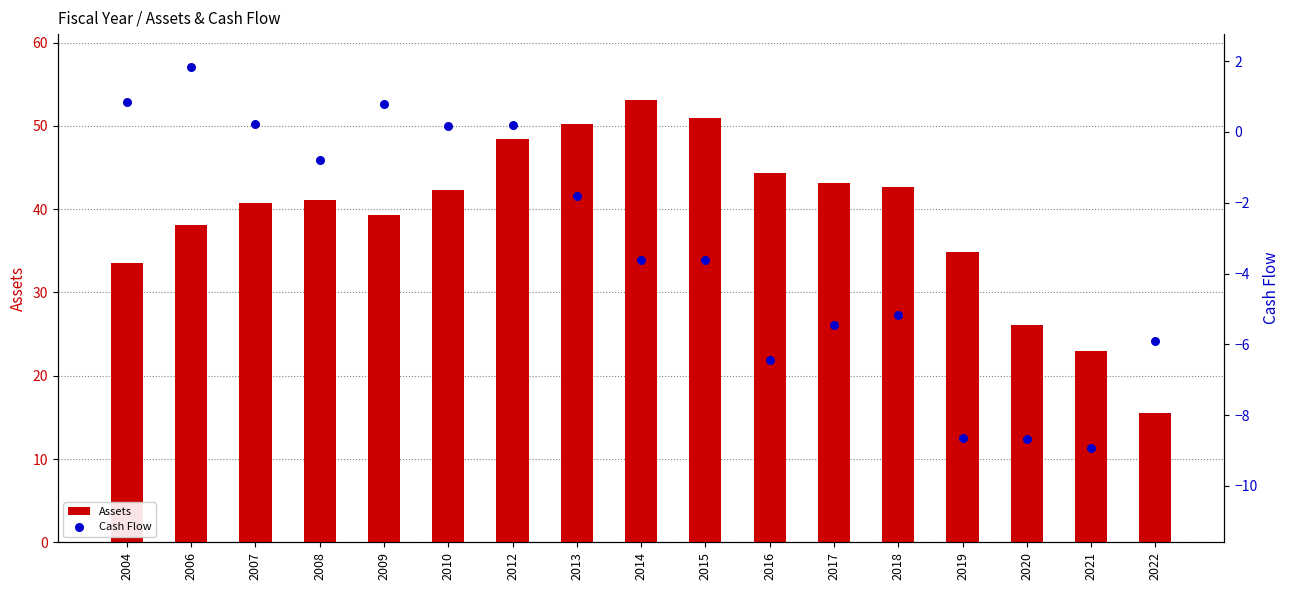

Which series contains the highest Y value?

Assets